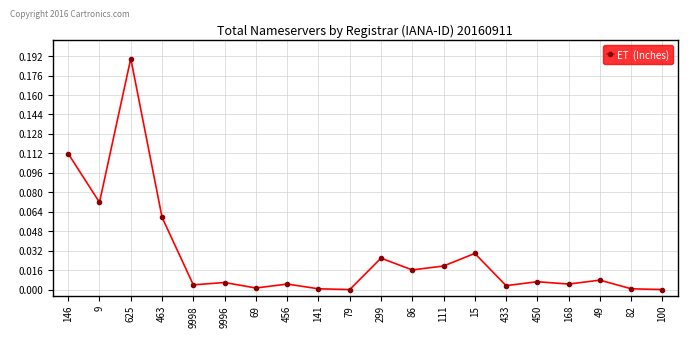

What is the sum of all values?

0.6